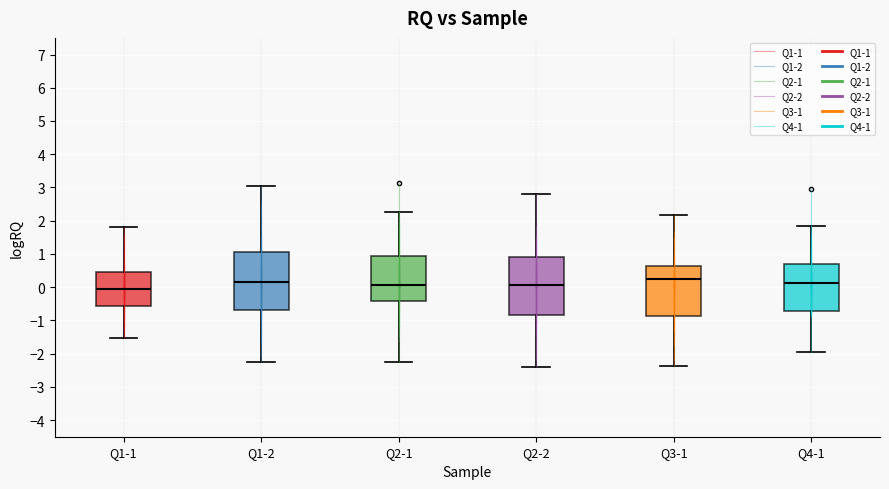

Which box's median line is the lowest?

Q1-1